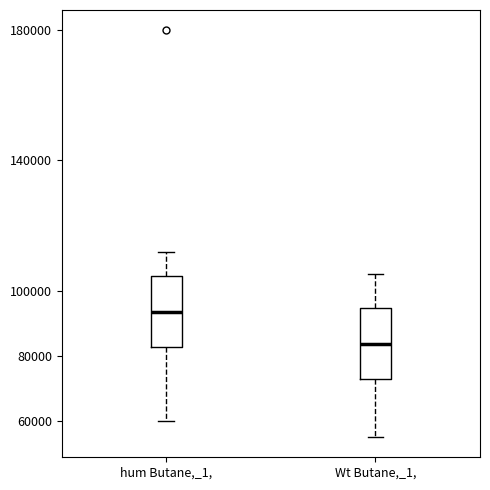

Which box has the highest median line?

hum Butane,_1,